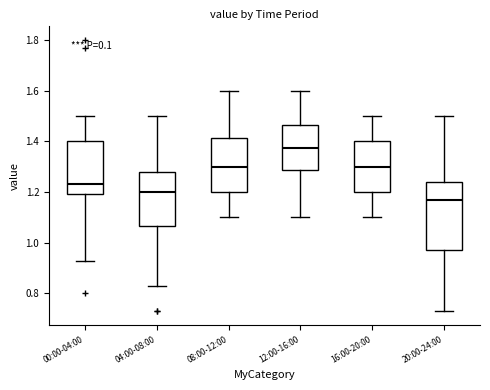

Comparing the boxes themselves (not the whiskers), which one is the tallest?

20:00-24:00